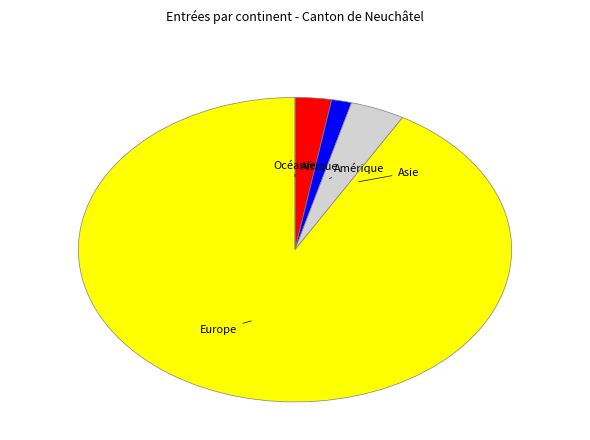

Is there any slice that represents more than half of the pie?

Yes